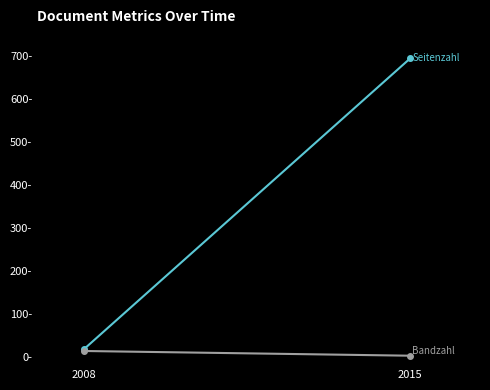

How many lines are shown in the chart?

2